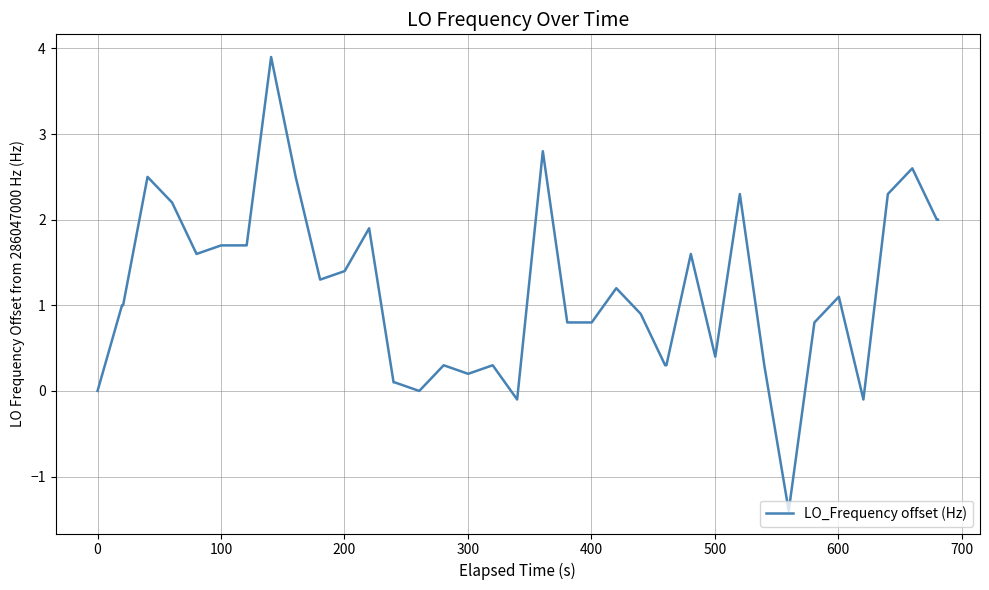

What is the greatest value displayed?

3.9